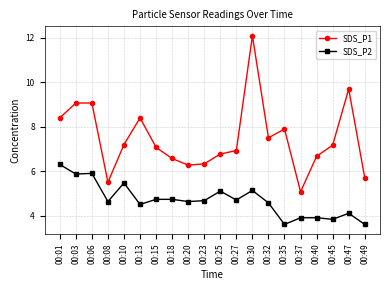

True or false: SDS_P2 has a value of 3.9 at 00:40.

True